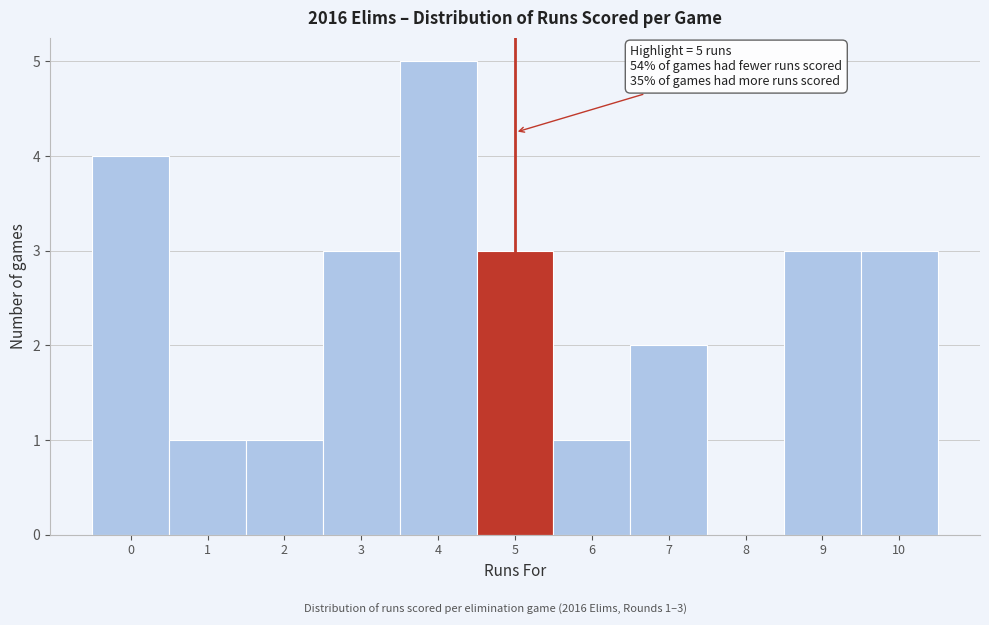

Over which range of the x-axis is the bar tallest?

3.5 to 4.5